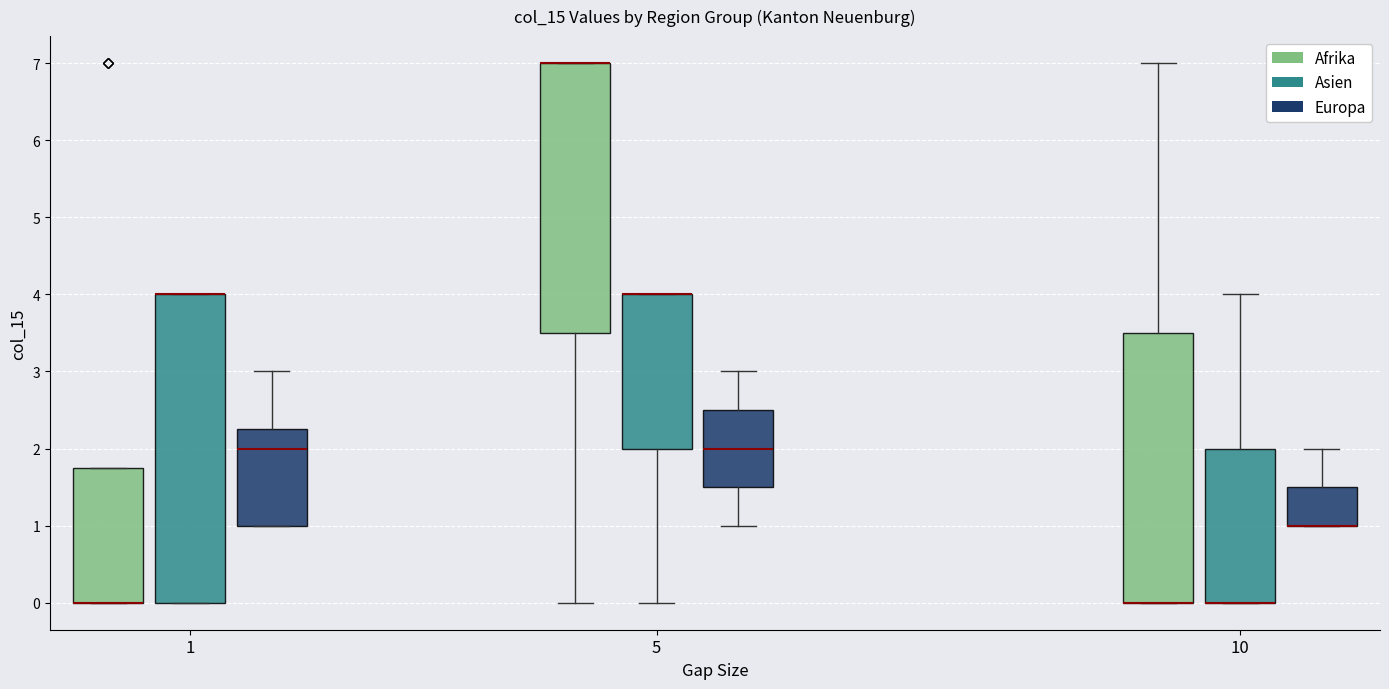

Reading left to right, read every box against the y-axis: the position of its median line, the range the box covers, and the ends of its whiskers. The values are not printed on the chart, so give them approximately, as read against the axis.

1 (Afrika): median 0.0 (drawn on the box's lower edge), box 0.0 to 1.8, whiskers 0.0 to 1.8
1 (Asien): median 4.0 (drawn on the box's upper edge), box 0.0 to 4.0, whiskers 0.0 to 4.0
1 (Europa): median 2.0, box 1.0 to 2.3, whiskers 1.0 to 3.0
5 (Afrika): median 7.0 (drawn on the box's upper edge), box 3.5 to 7.0, whiskers 0.0 to 7.0
5 (Asien): median 4.0 (drawn on the box's upper edge), box 2.0 to 4.0, whiskers 0.0 to 4.0
5 (Europa): median 2.0, box 1.5 to 2.5, whiskers 1.0 to 3.0
10 (Afrika): median 0.0 (drawn on the box's lower edge), box 0.0 to 3.5, whiskers 0.0 to 7.0
10 (Asien): median 0.0 (drawn on the box's lower edge), box 0.0 to 2.0, whiskers 0.0 to 4.0
10 (Europa): median 1.0 (drawn on the box's lower edge), box 1.0 to 1.5, whiskers 1.0 to 2.0